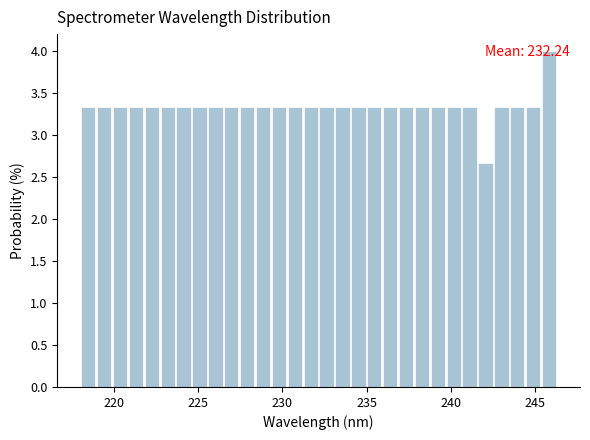

Read against the x-axis, roughly where is the centre of the tallest bar?

246.0